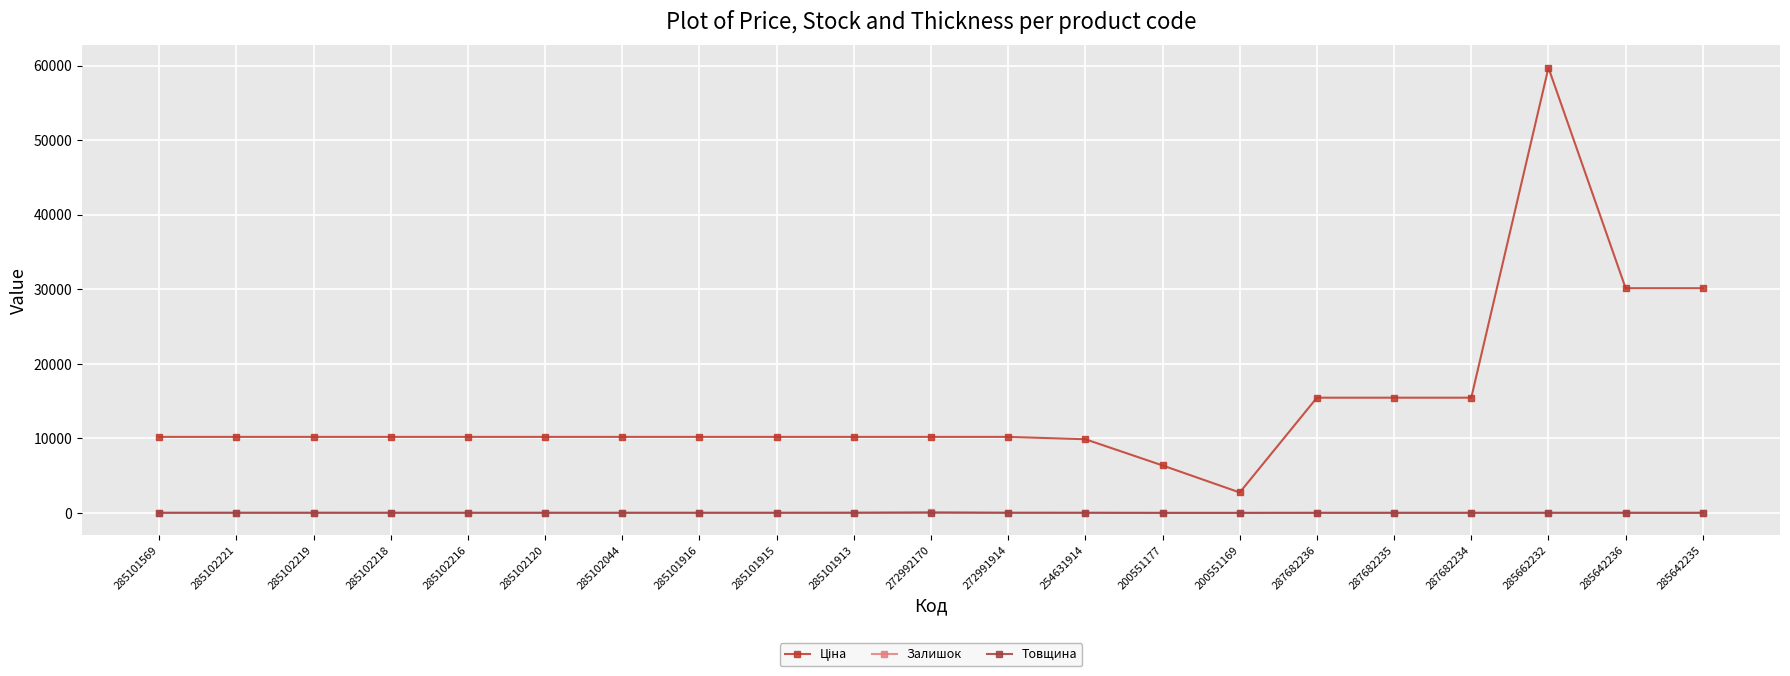

At which label does Товщина first exceed 18?

272992170